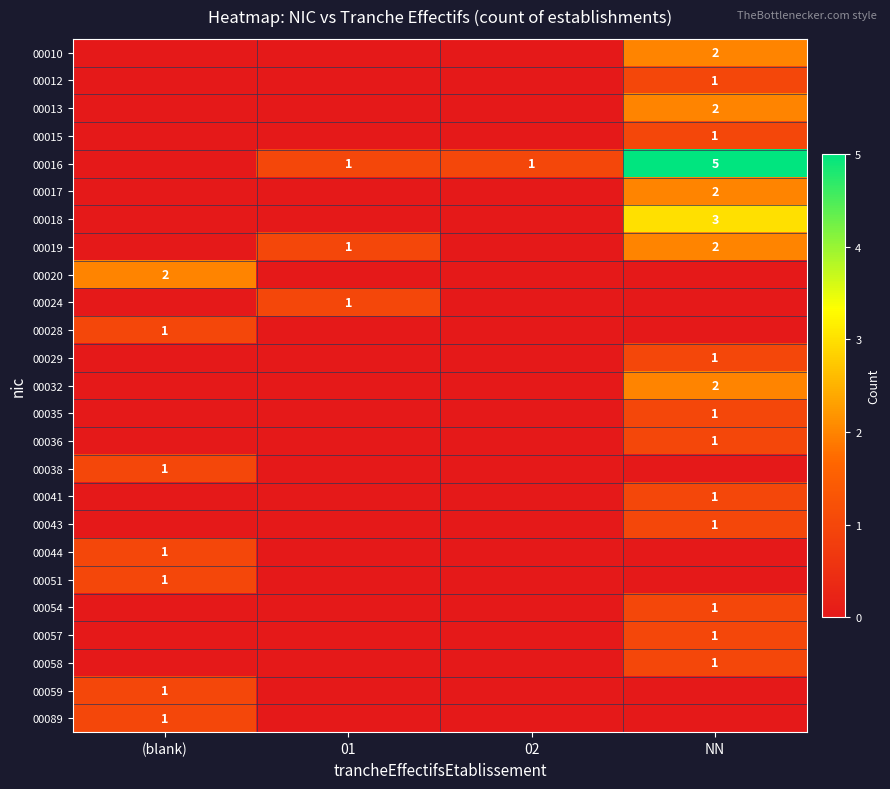

True or false: 00054 has a value of 1 at 02.

False